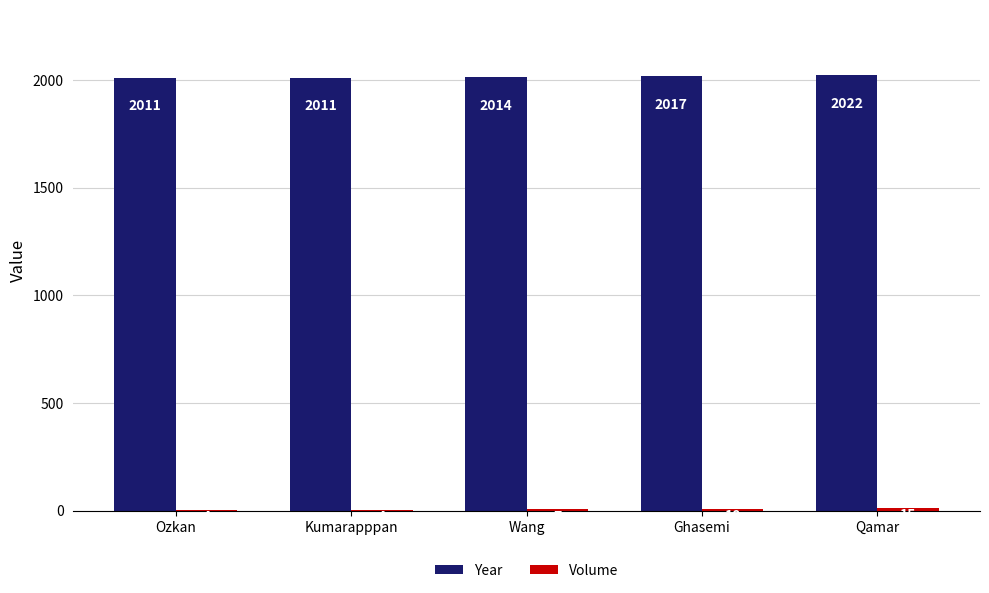

What is the sum of all Year values?

10075